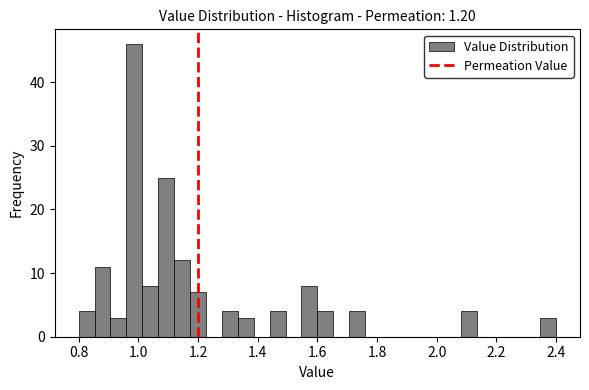

Read against the x-axis, roughly where is the centre of the tallest bar?

0.98